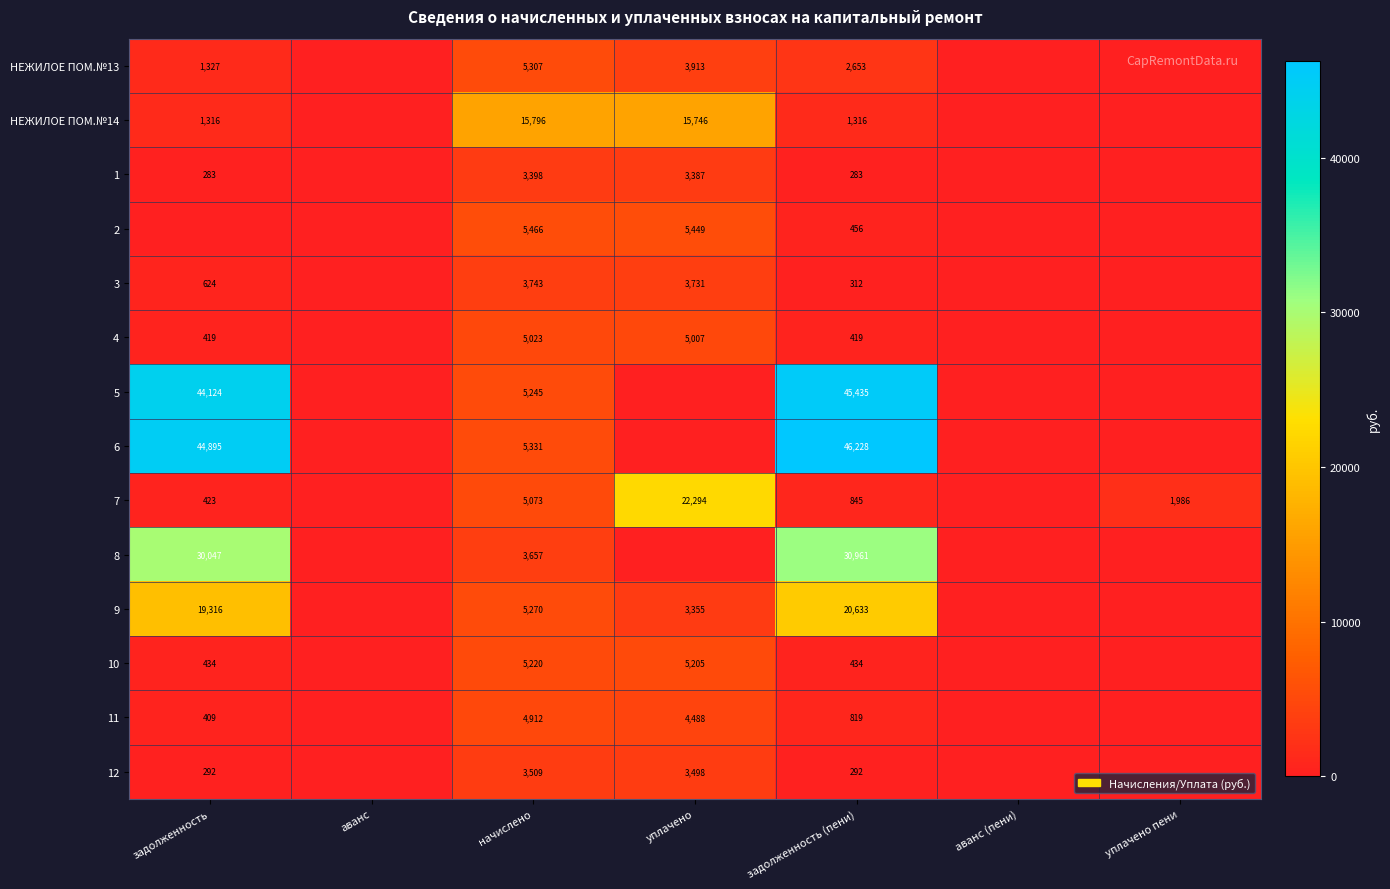

What is the sum of the 2 values at уплачено and начислено?

10915